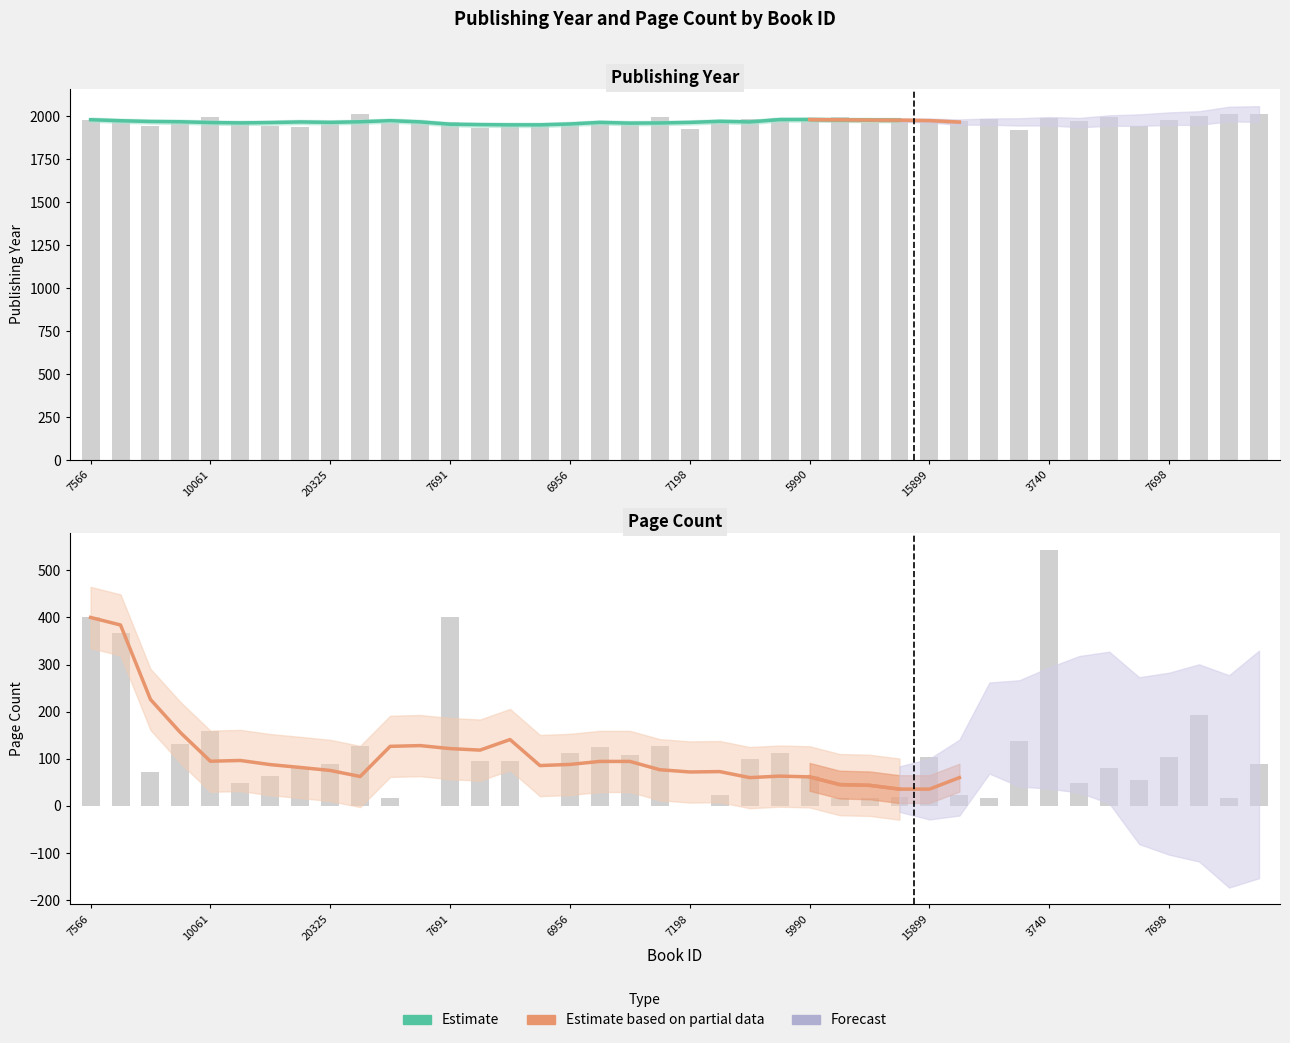

Between 15899 and 27, which is larger?

15899